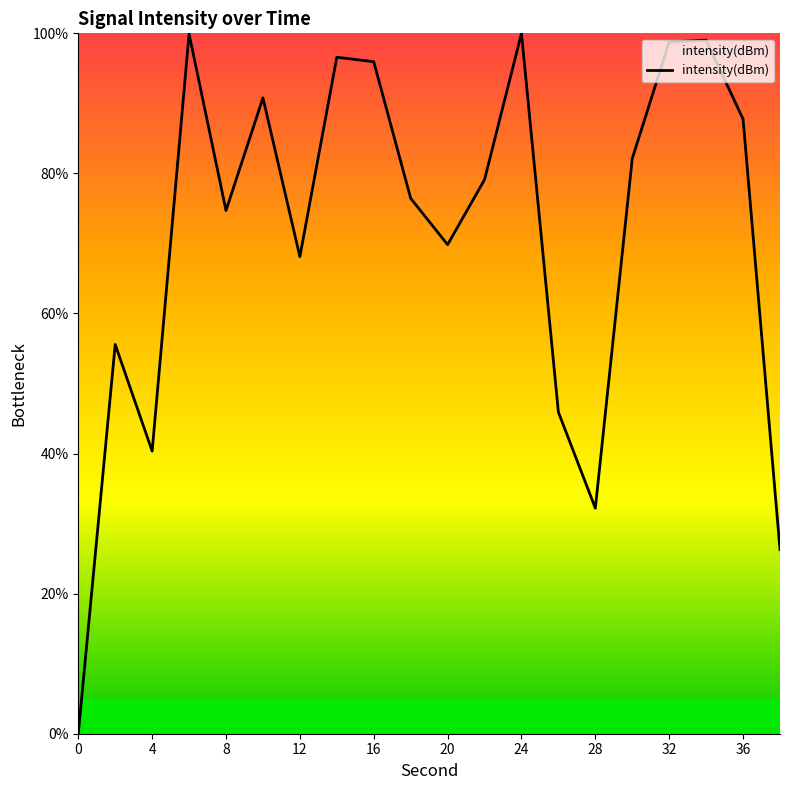

Count the number of categories in the chart.

20